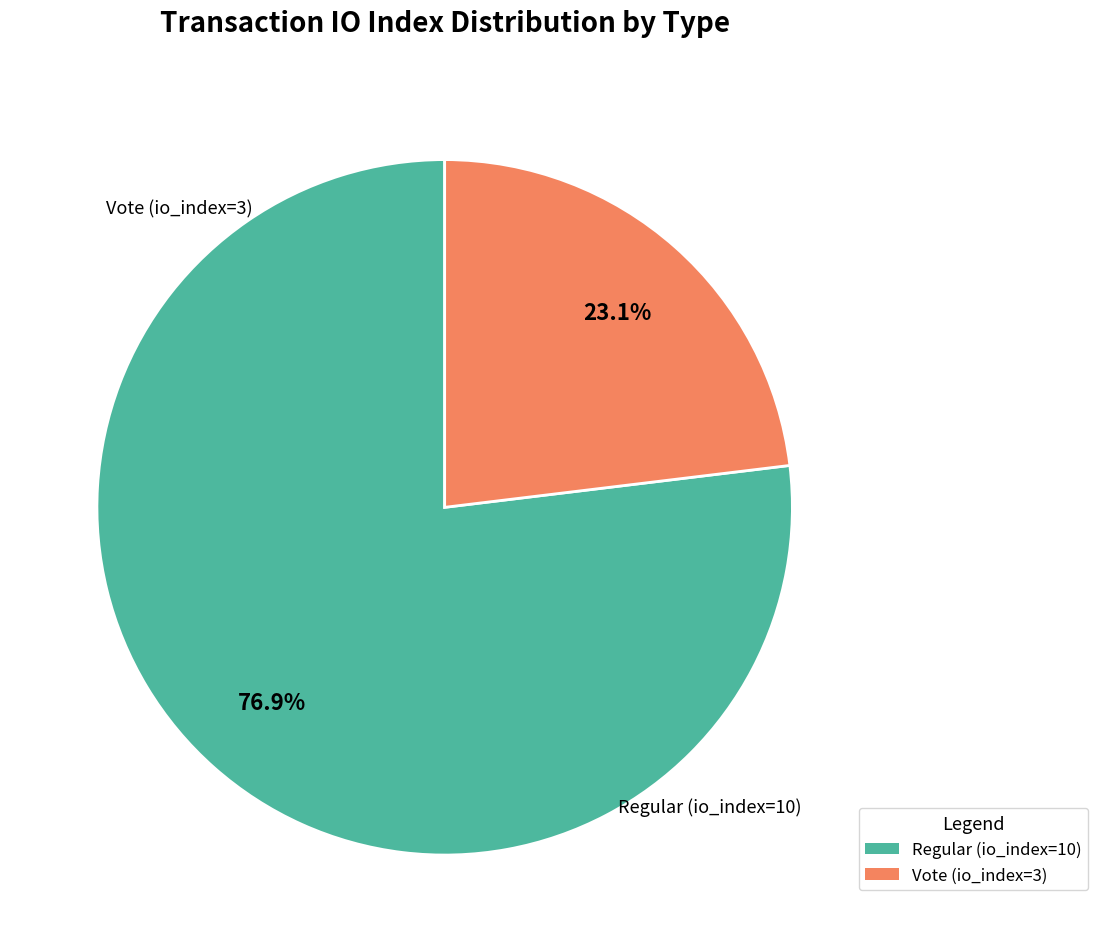

Approximately how many times larger is the value at Regular (io_index=10) compared to Vote (io_index=3)?

3.3